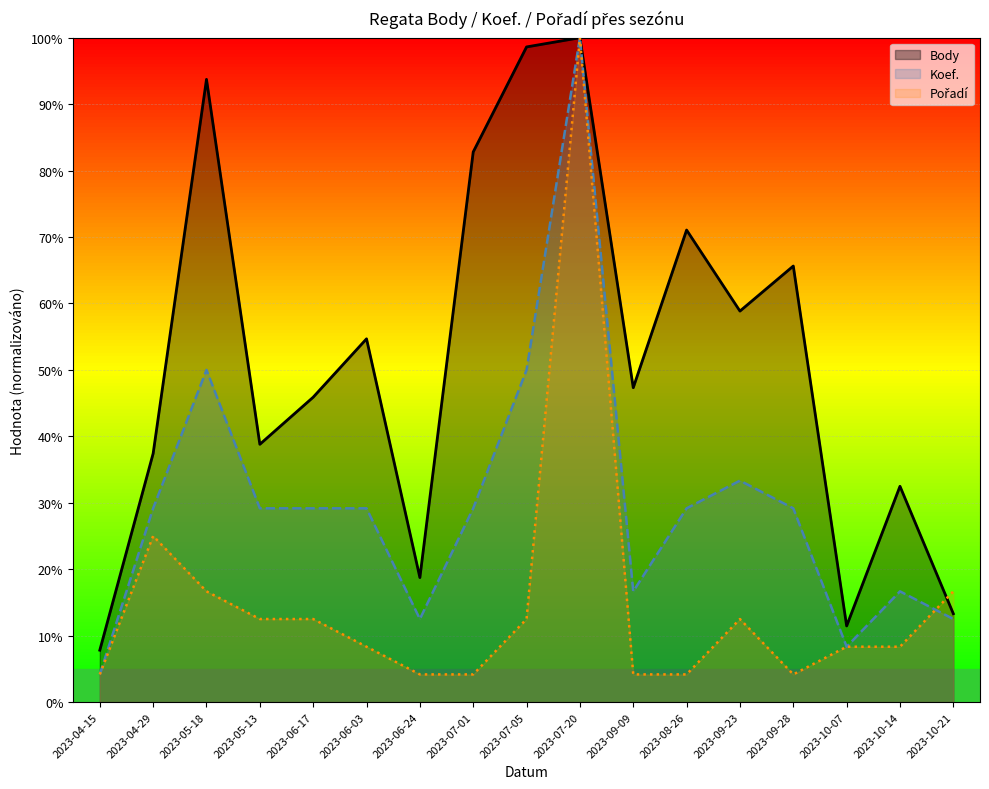

At which category does Pořadí reach its first local peak?

2023-04-29